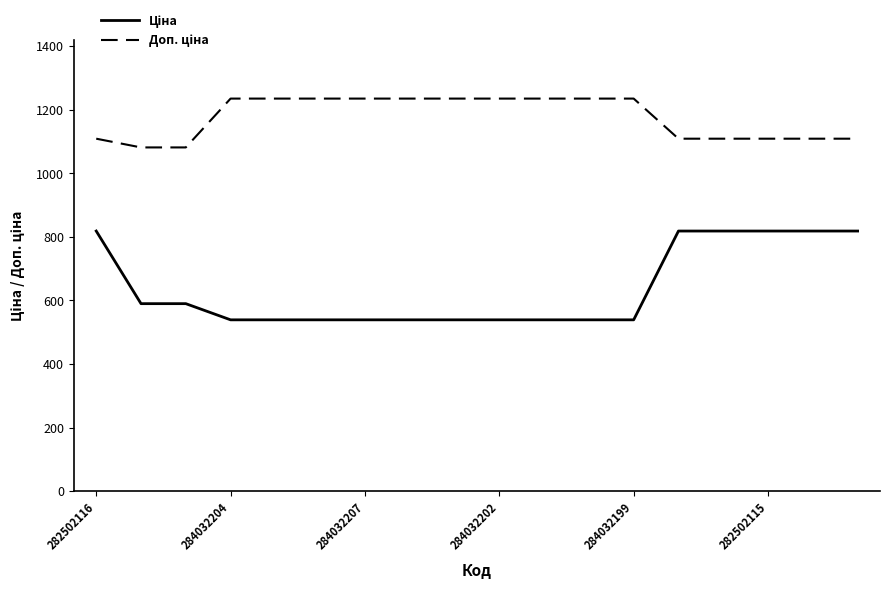

What is the minimum value shown in the chart?

539.0